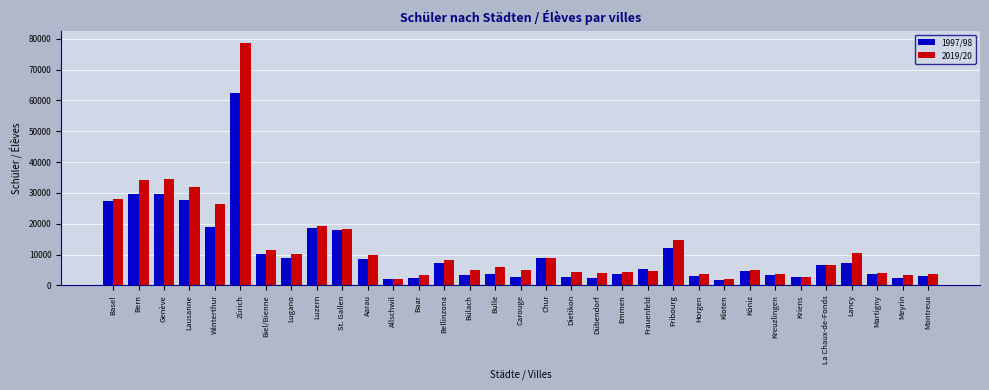

Which series has the largest range (max minus min)?

2019/20